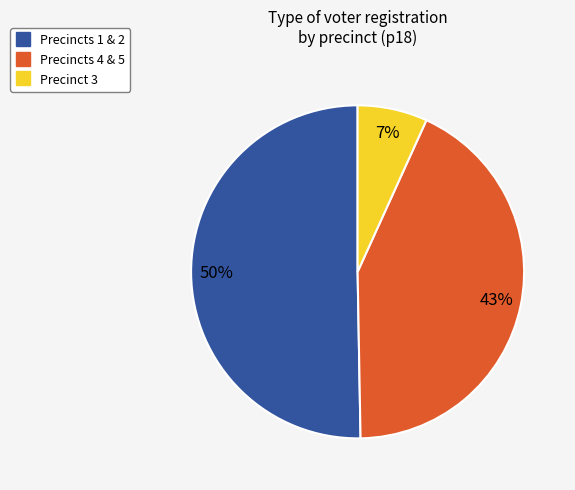

To the nearest percent, what is the average slice percentage?

33%